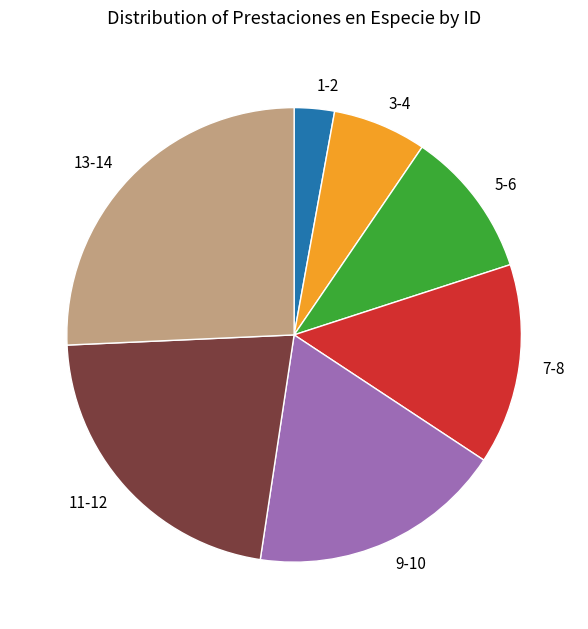

Rank the categories by value from lowest to highest.

1-2, 3-4, 5-6, 7-8, 9-10, 11-12, 13-14